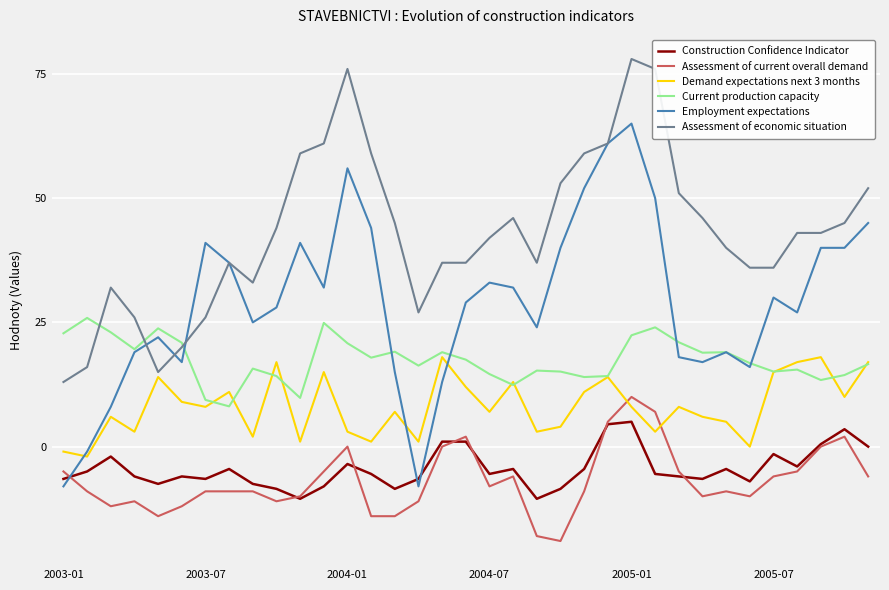

What is the minimum value shown in the chart?

-19.0